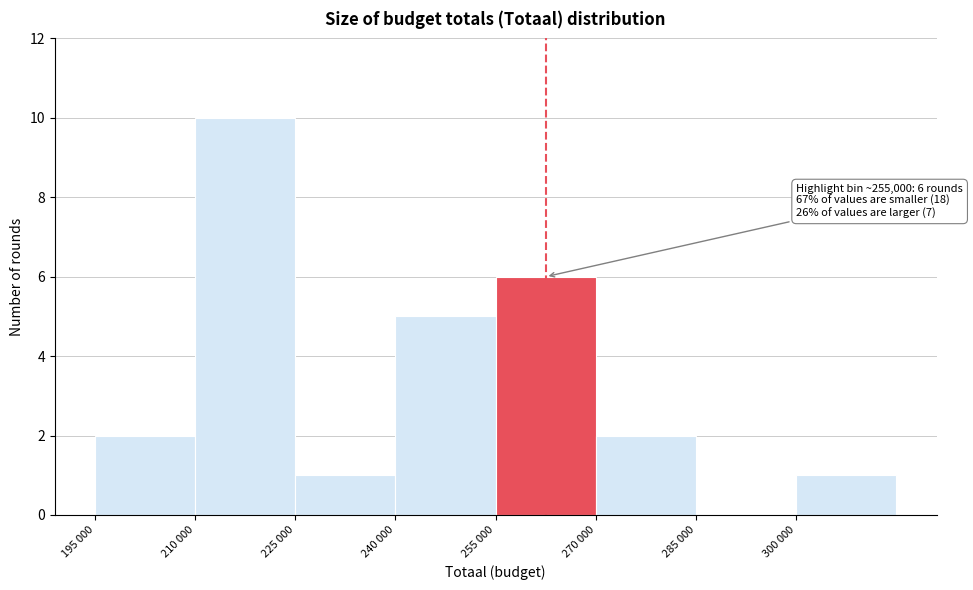

Reading left to right, list all the values displayed in this chart.

195 000=2	210 000=10	225 000=1	240 000=5	255 000=6	270 000=2	285 000=0	300 000=1